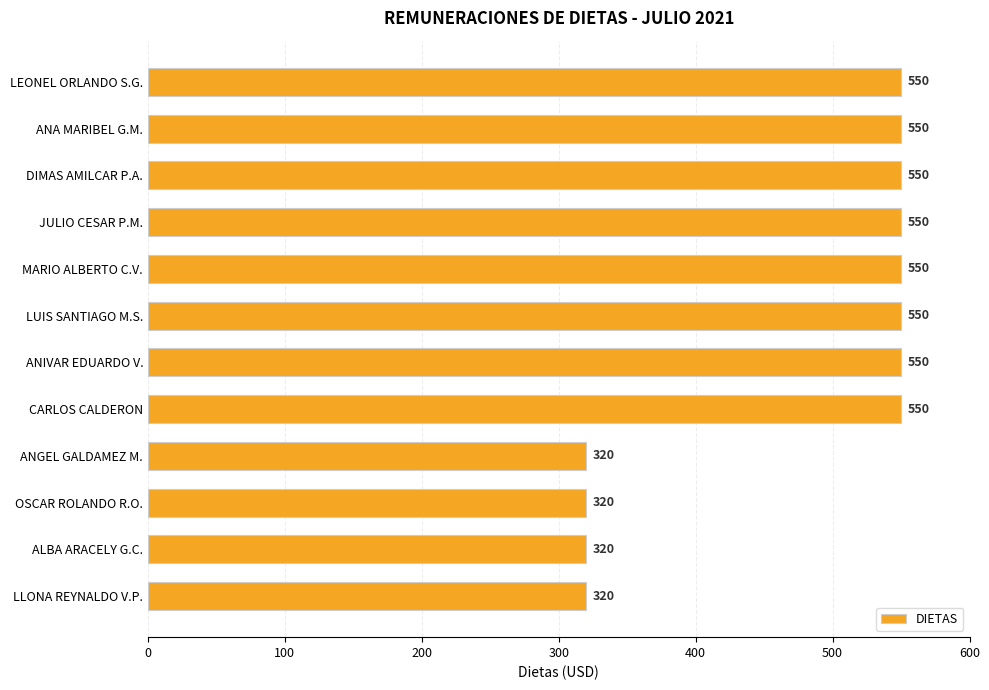

What is the smallest value displayed?

320